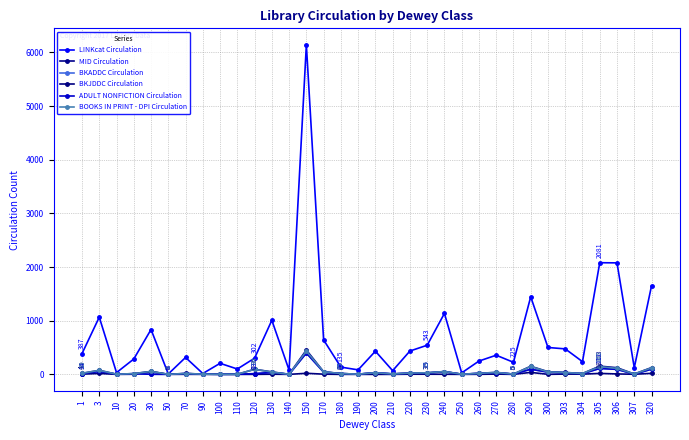

True or false: BKADDC Circulation and MID Circulation cross at least once.

False